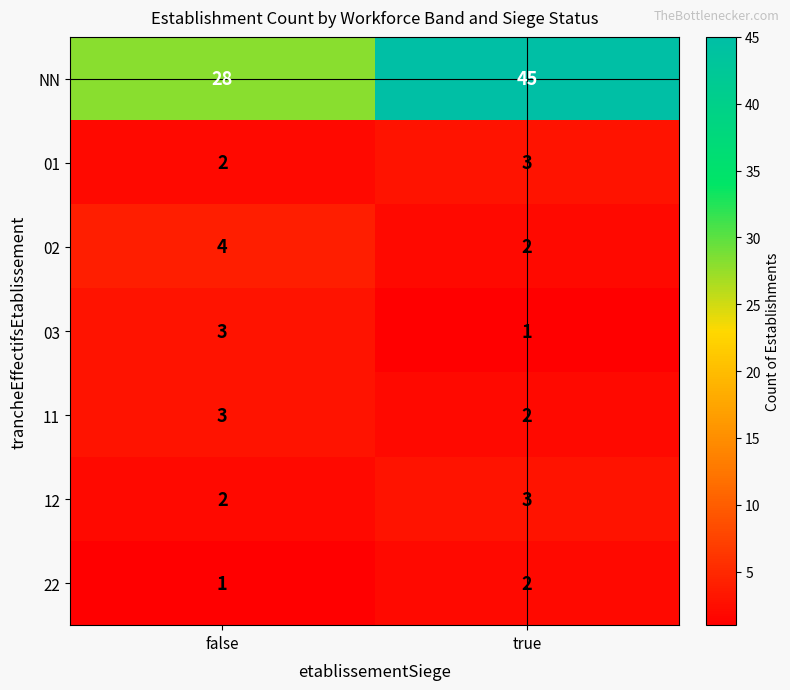

The value of NN at true is 45. True or false?

True